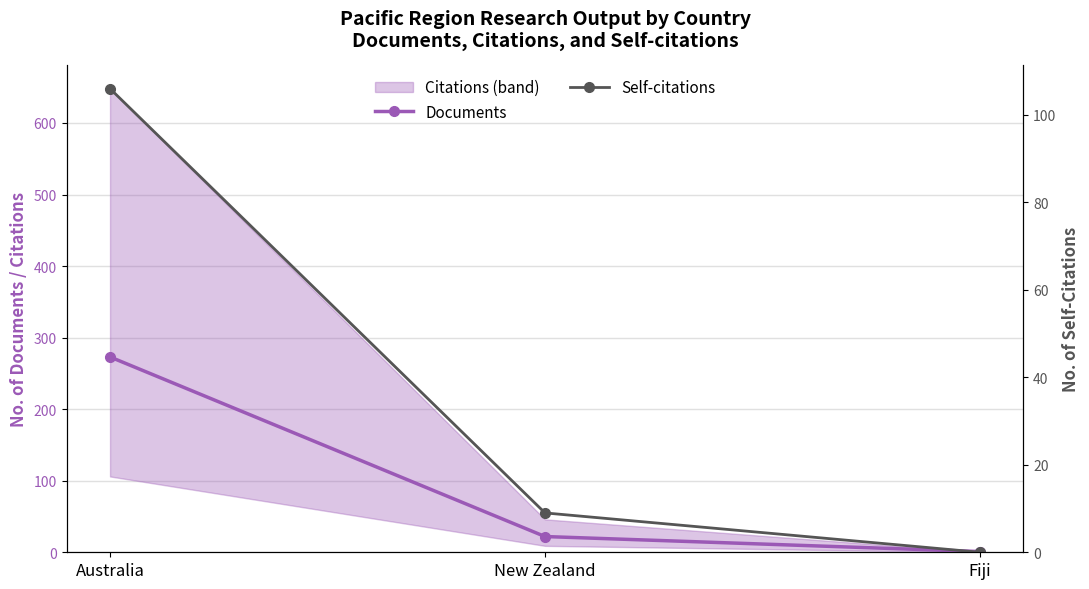

How many lines are shown in the chart?

2